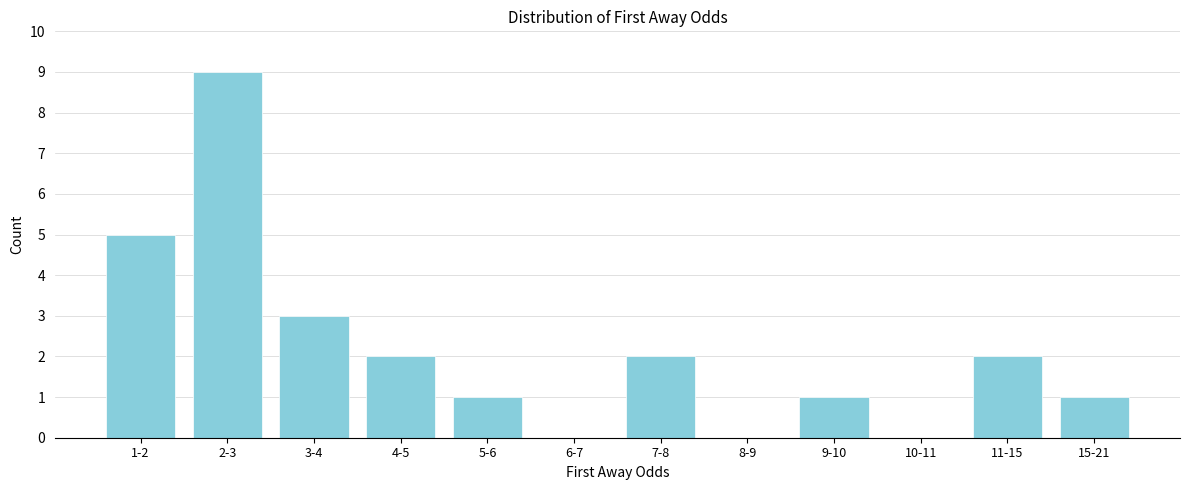

Reading right to left, extract all data points from this chart.

15-21=1	11-15=2	10-11=0	9-10=1	8-9=0	7-8=2	6-7=0	5-6=1	4-5=2	3-4=3	2-3=9	1-2=5